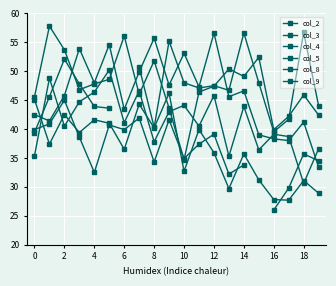

Rank the series by their maximum value, from lowest to highest.

col_8, col_9, col_5, col_4, col_2, col_3